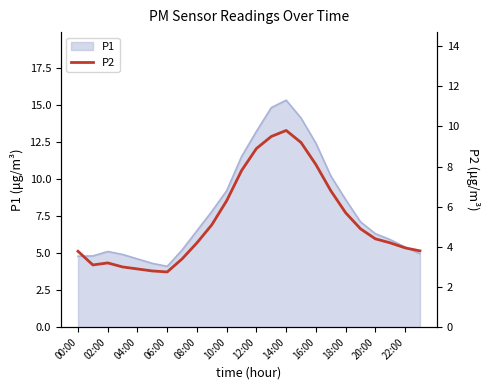

True or false: P1 has a value of 26.2 at 14:00.

False